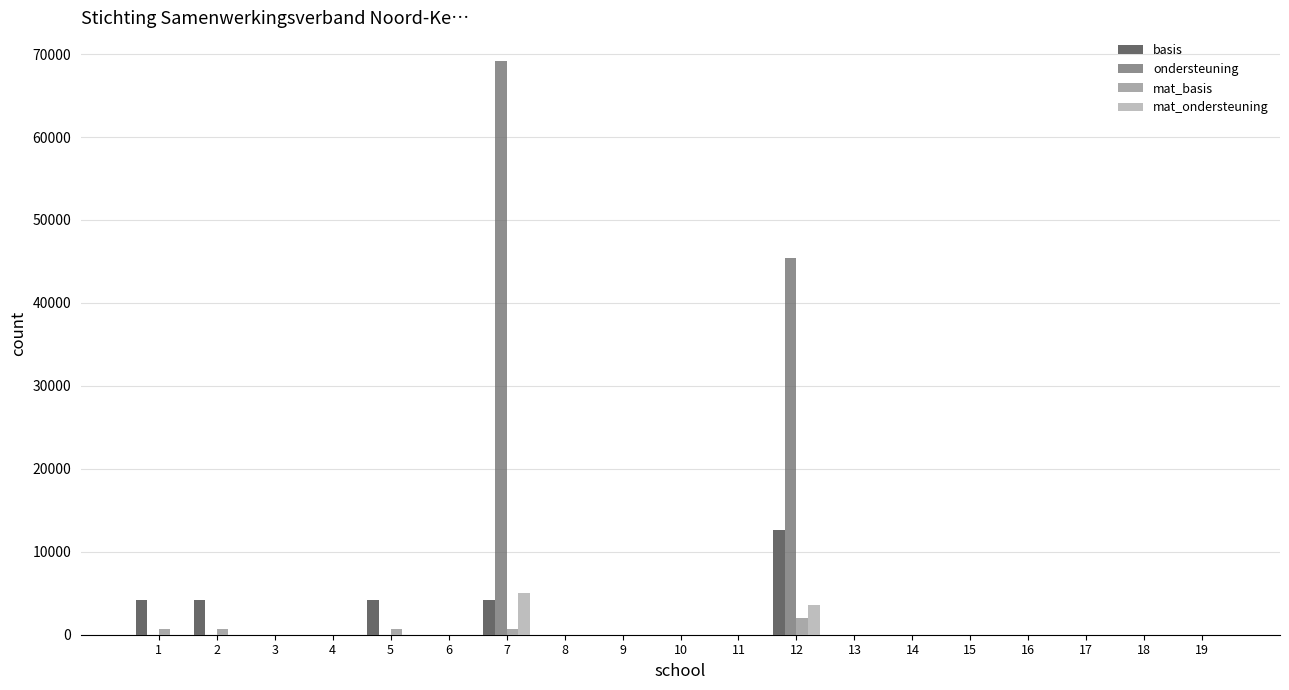

Does the chart contain stacked bars?

No